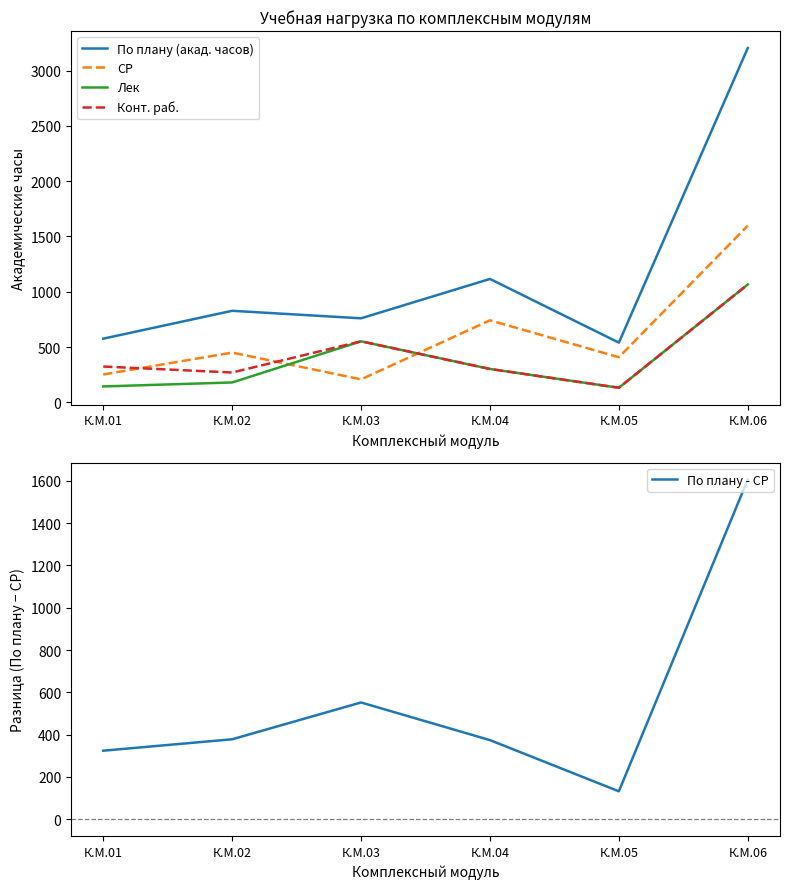

Which series has the largest total across all categories?

По плану (акад. часов)